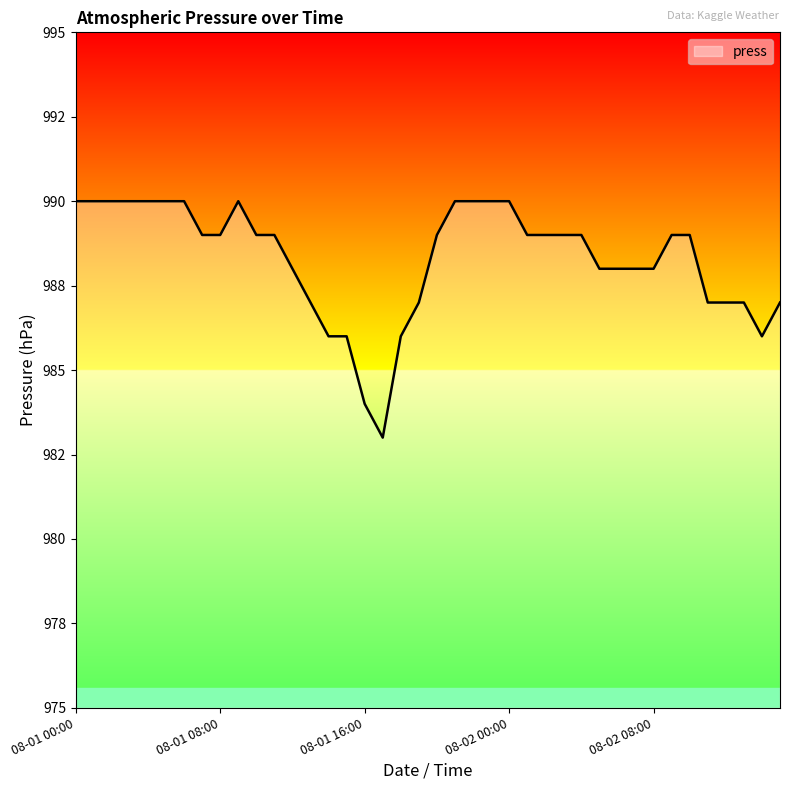

List the labels in order of value, largest first.

08-01 00:00, 08-01 01:00, 08-01 02:00, 08-01 03:00, 08-01 04:00, 08-01 05:00, 08-01 06:00, 08-01 09:00, 08-01 21:00, 08-01 22:00, 08-01 23:00, 08-02 00:00, 08-01 07:00, 08-01 08:00, 08-01 10:00, 08-01 11:00, 08-01 20:00, 08-02 01:00, 08-02 02:00, 08-02 03:00, 08-02 04:00, 08-02 09:00, 08-02 10:00, 08-01 12:00, 08-02 05:00, 08-02 06:00, 08-02 07:00, 08-02 08:00, 08-01 13:00, 08-01 19:00, 08-02 11:00, 08-02 12:00, 08-02 13:00, 08-02 15:00, 08-01 14:00, 08-01 15:00, 08-01 18:00, 08-02 14:00, 08-01 16:00, 08-01 17:00